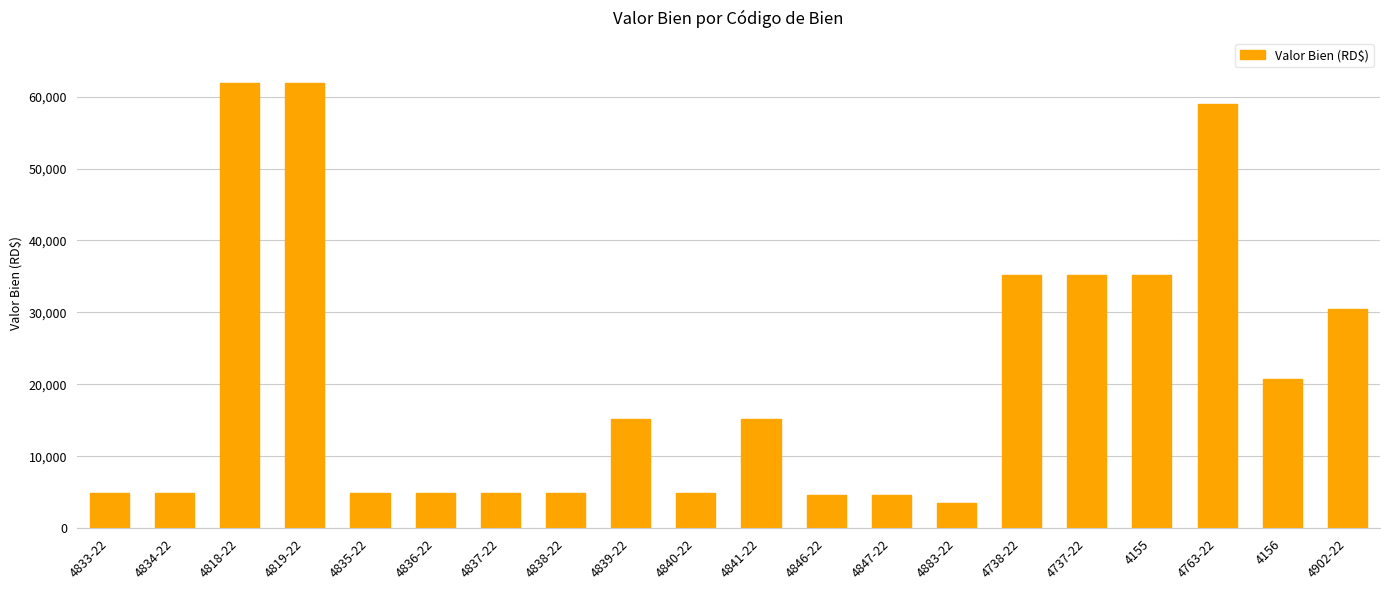

What is the greatest value displayed?

61950.0